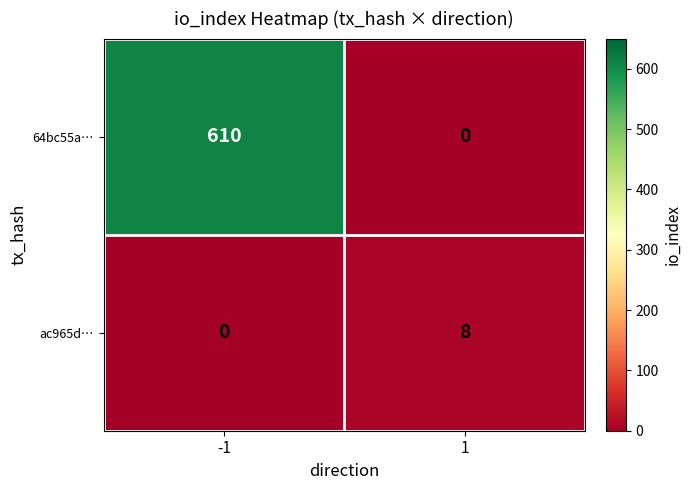

Is it true that 64bc55a… equals 321 at 1?

False